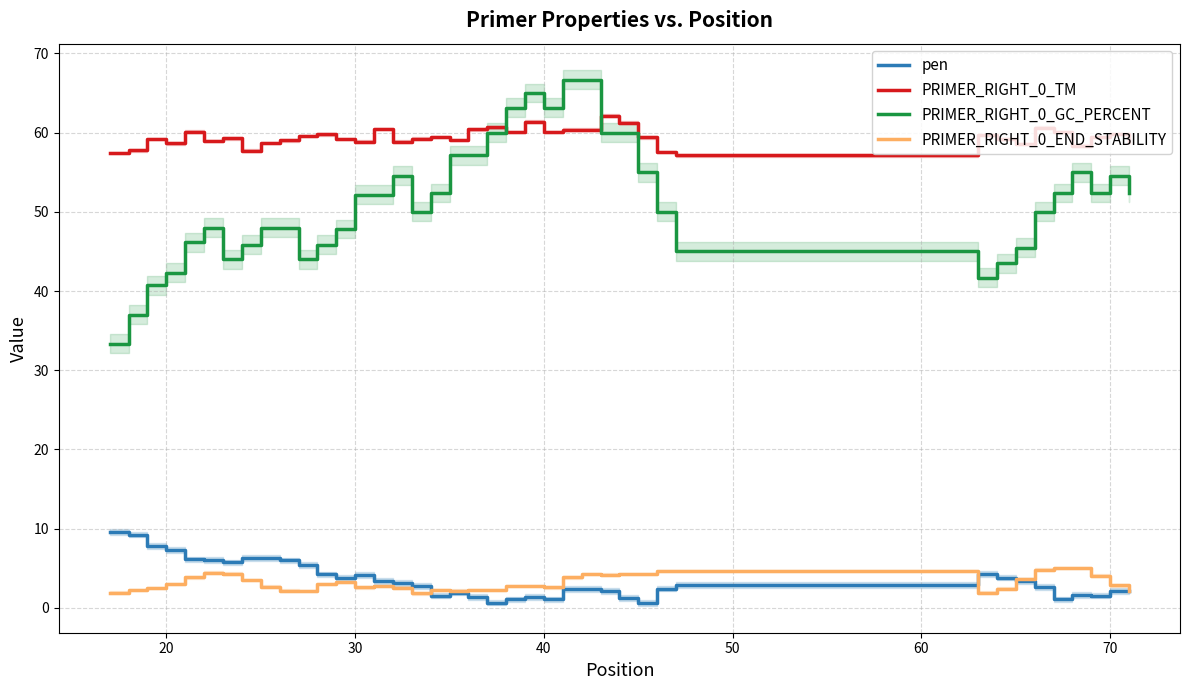

True or false: PRIMER_RIGHT_0_GC_PERCENT and PRIMER_RIGHT_0_END_STABILITY intersect in this chart.

False